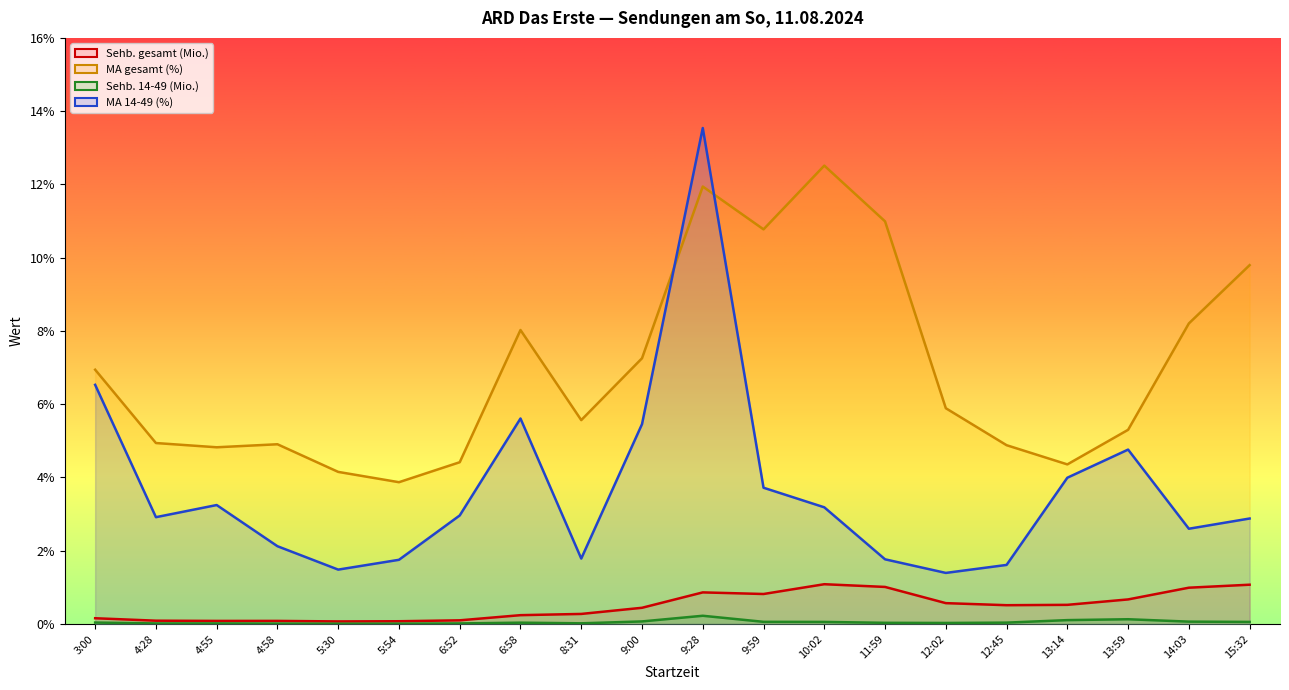

Rank the series by their maximum value, from highest to lowest.

MA 14-49 (%), MA gesamt (%), Sehb. gesamt (Mio.), Sehb. 14-49 (Mio.)